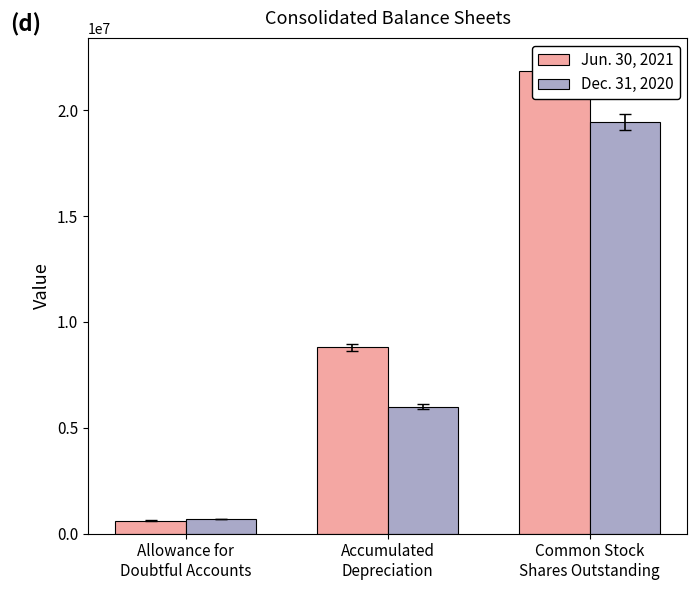

How many bars are there in total?

6